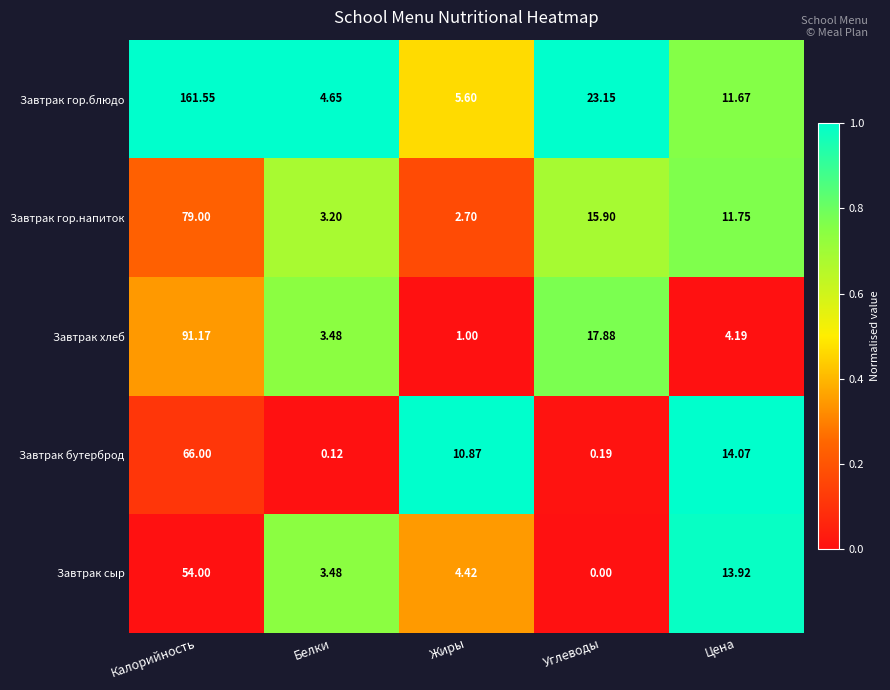

Where is Завтрак хлеб nearest to the value 46?

Углеводы